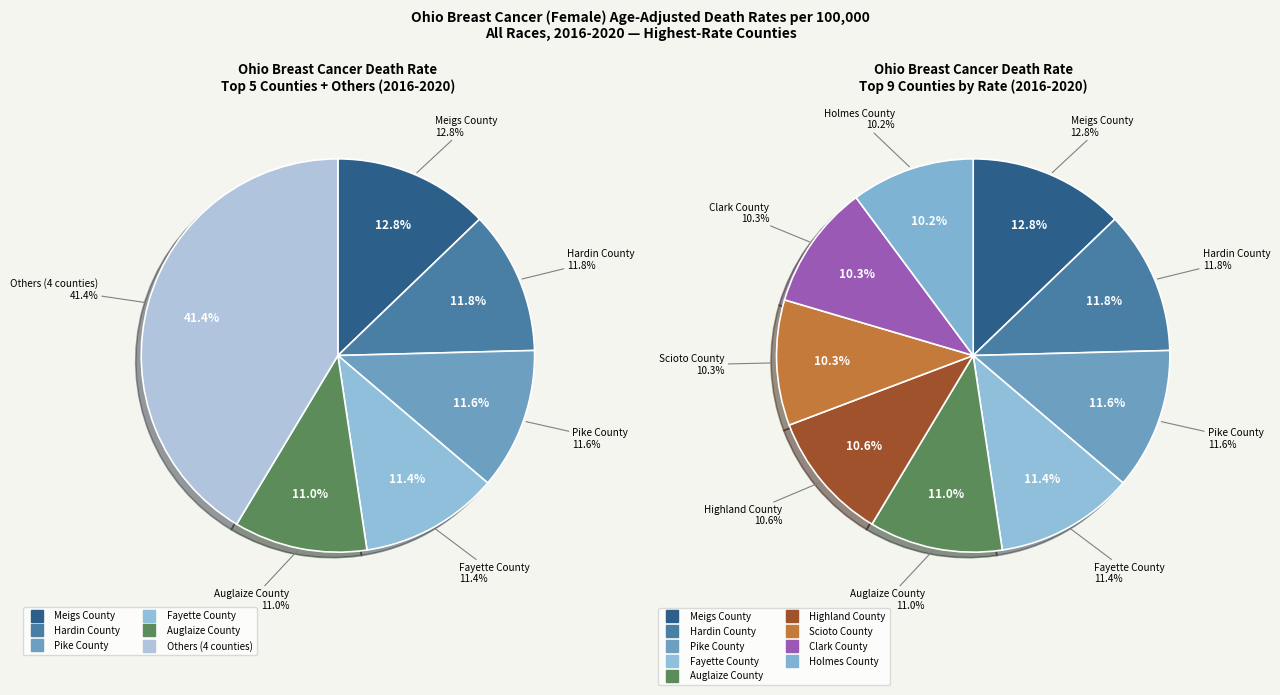

Which slice is the largest?

Meigs County